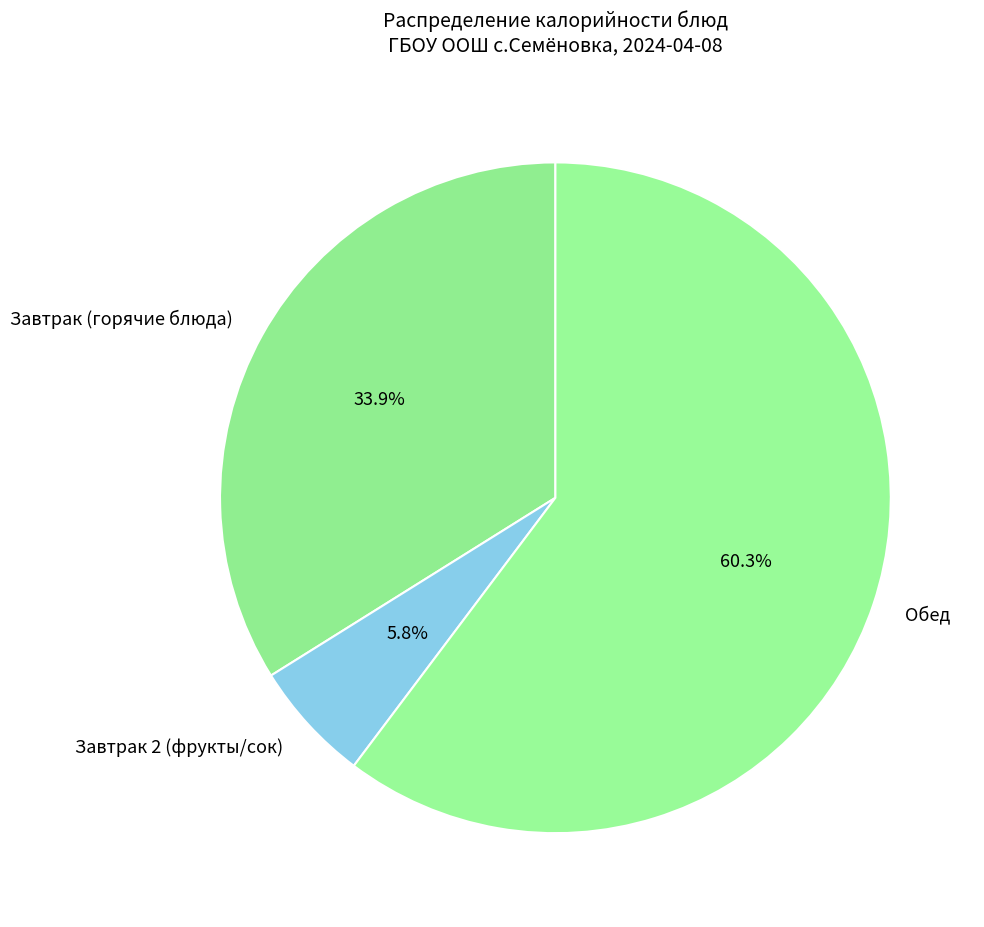

To the nearest percent, what is the average slice percentage?

33%